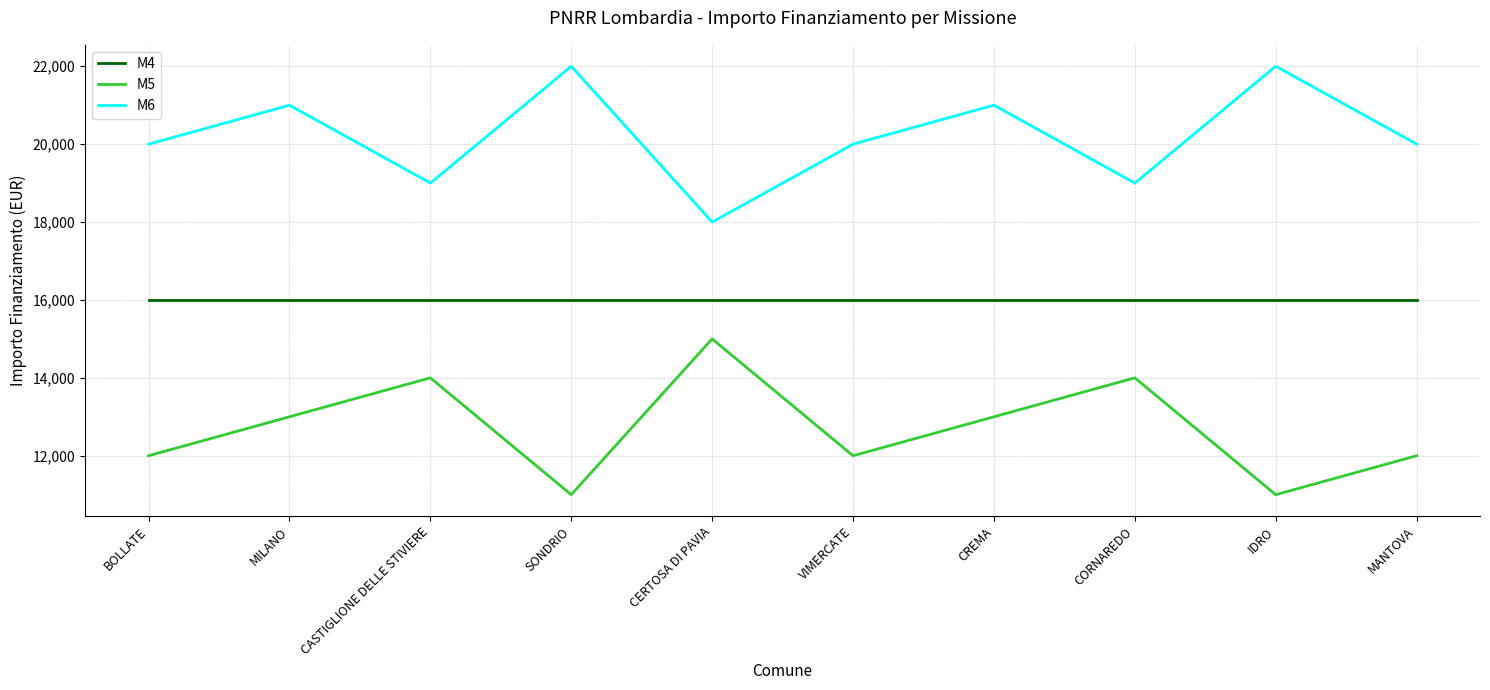

True or false: M5 and M4 intersect in this chart.

False